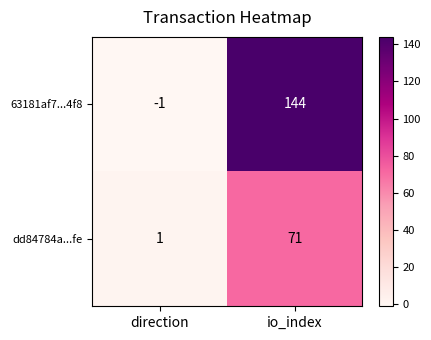

Rank the series by their maximum value, from lowest to highest.

dd84784a...fe, 63181af7...4f8